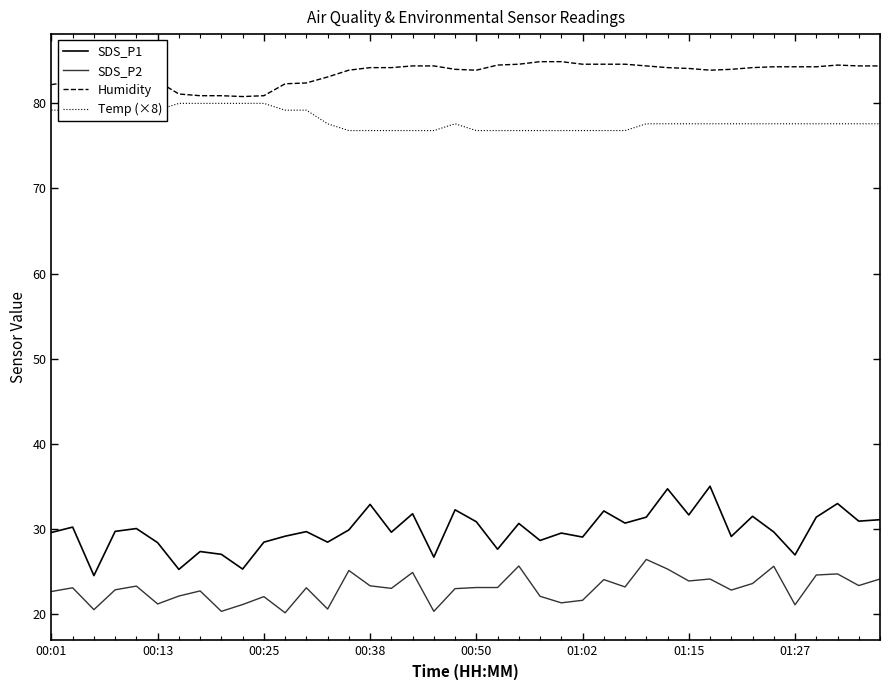

Which series has the largest total across all categories?

Humidity